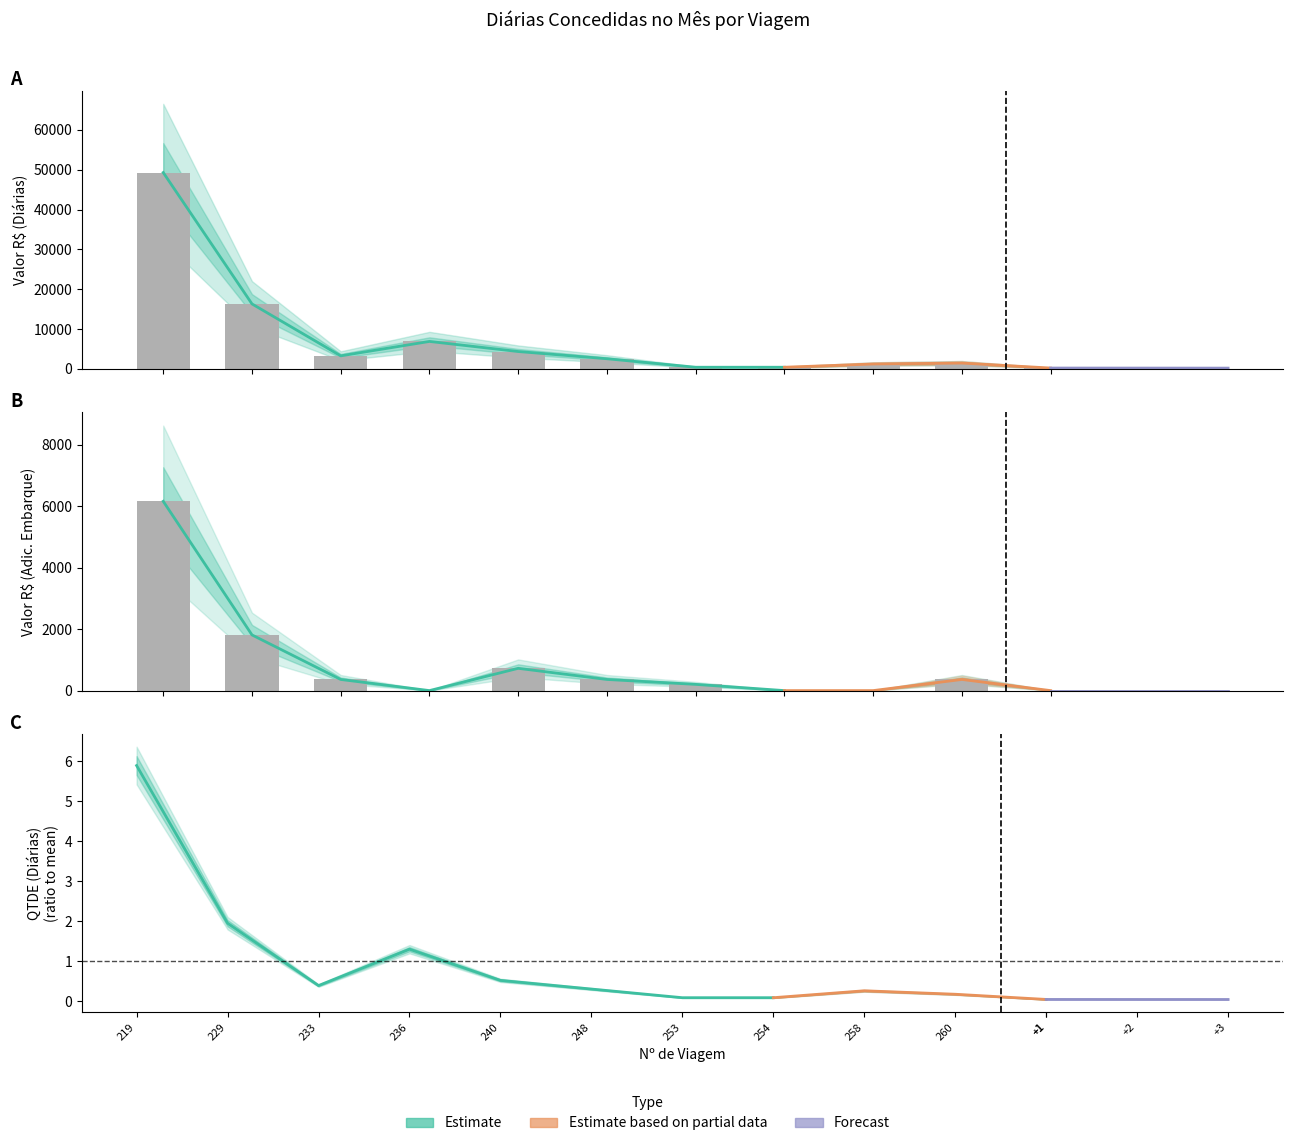

Reading right to left, list all the values displayed in this chart.

VALOR R$ (Diárias): 202.5	1450.0	1215.0	405.0	405.0	2537.5	4350.0	6885.0	3262.5	16312.5	49300.0
VALOR R$ (Adic. Embarque): 0.0	362.5	0.0	0.0	202.5	362.5	725.0	0.0	362.5	1812.5	6162.5